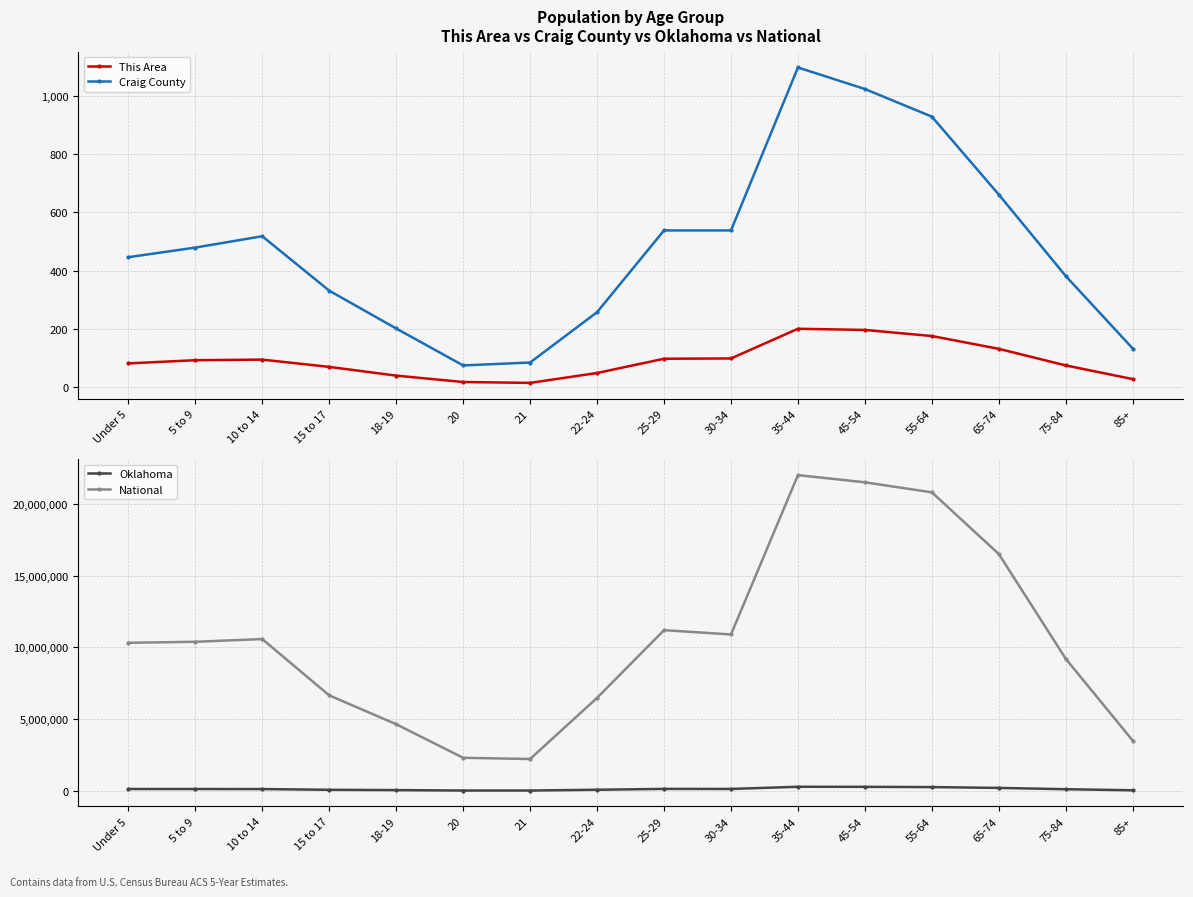

Reading left to right, extract all data points from this chart.

This Area: 81	92	94	69	39	17	14	48	97	98	200	196	175	131	74	27
Craig County: 446	479	518	331	201	74	84	257	538	538	1098	1024	929	661	381	132
Oklahoma: 134700	132918	130260	78355	57289	28480	27728	81726	142000	138000	290000	285000	268000	210000	120000	45000
National: 10319427	10389638	10579862	6656209	4647457	2308319	2223198	6482659	11200000	10900000	22000000	21500000	20800000	16500000	9200000	3500000